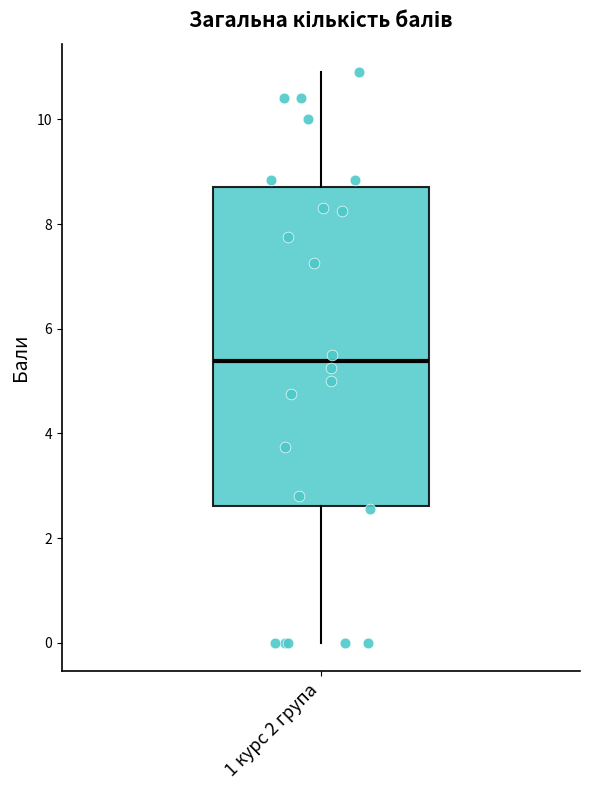

Transcribe this box plot: give where the median line is, the range the box spans, and where the two whiskers end, as read against the y-axis. The values are not printed on the chart, so give them approximately, as read against the axis.

median 5.4, box 2.6 to 8.8, whiskers 0.0 to 11.0